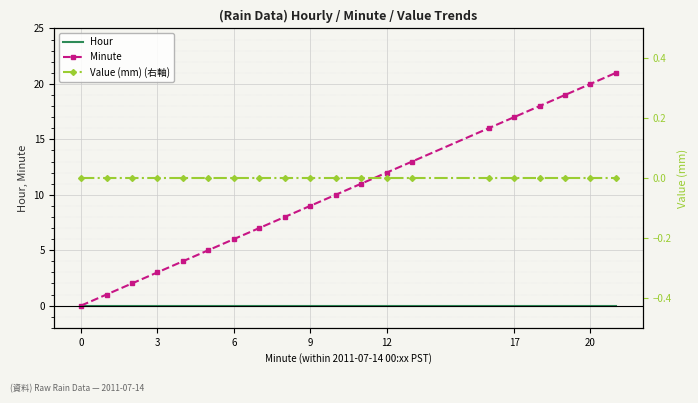

Which series has the widest spread of values?

Minute